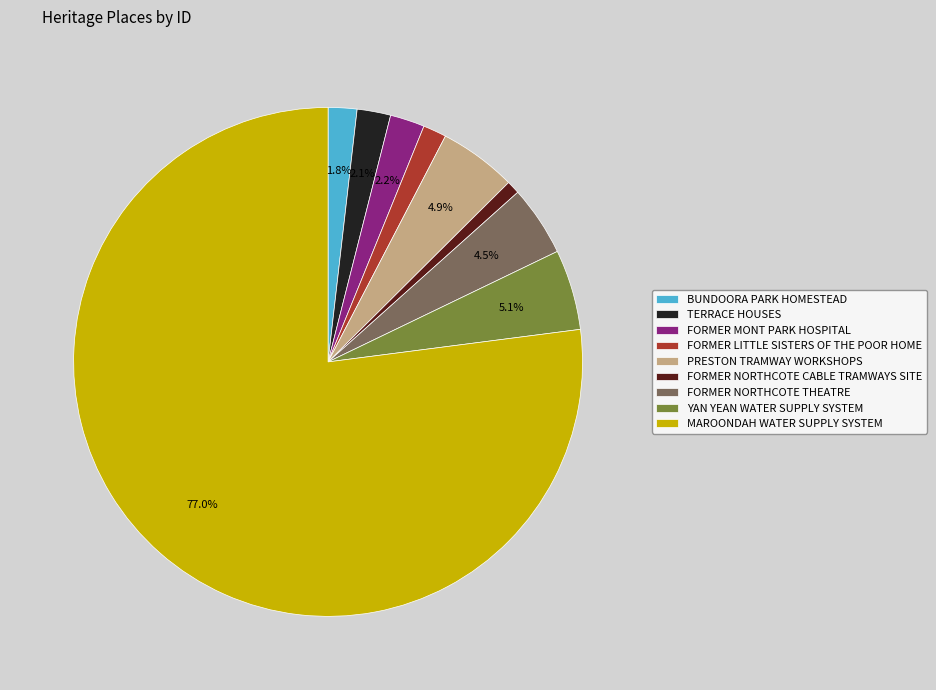

Which has a higher value, TERRACE HOUSES or PRESTON TRAMWAY WORKSHOPS?

PRESTON TRAMWAY WORKSHOPS